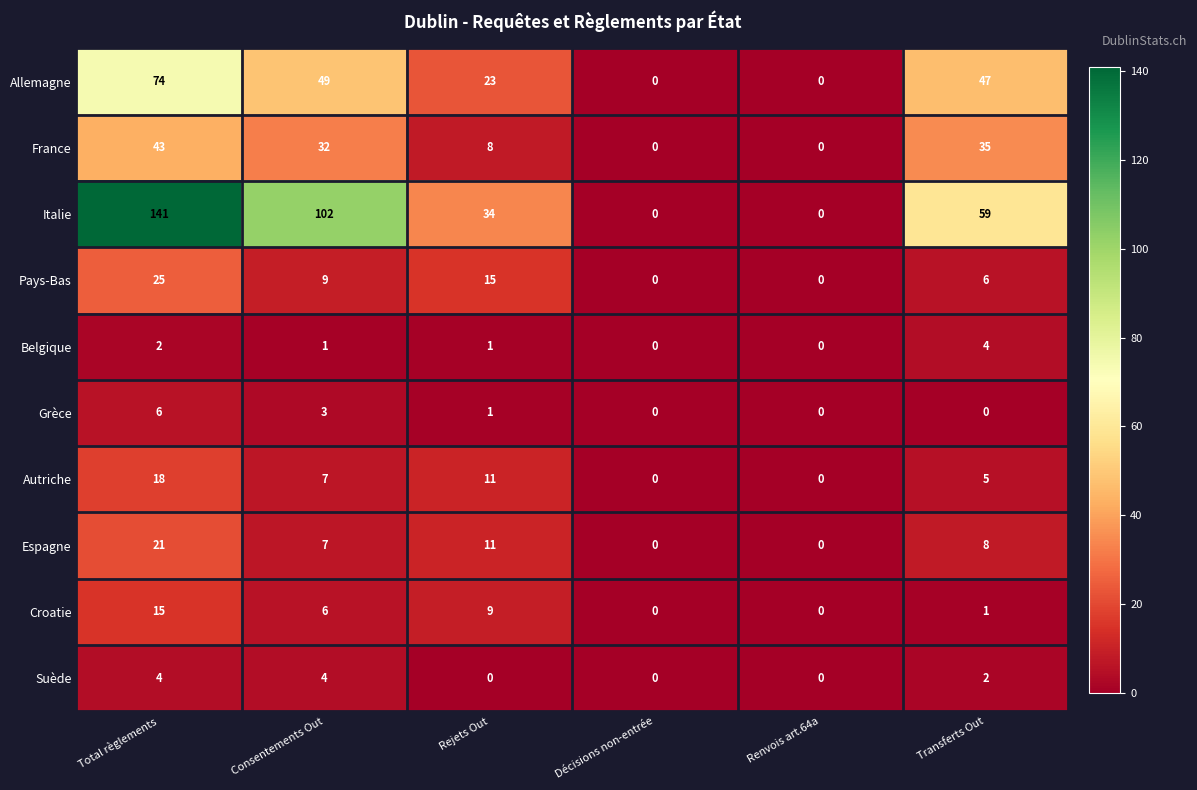

What is the greatest value displayed?

141